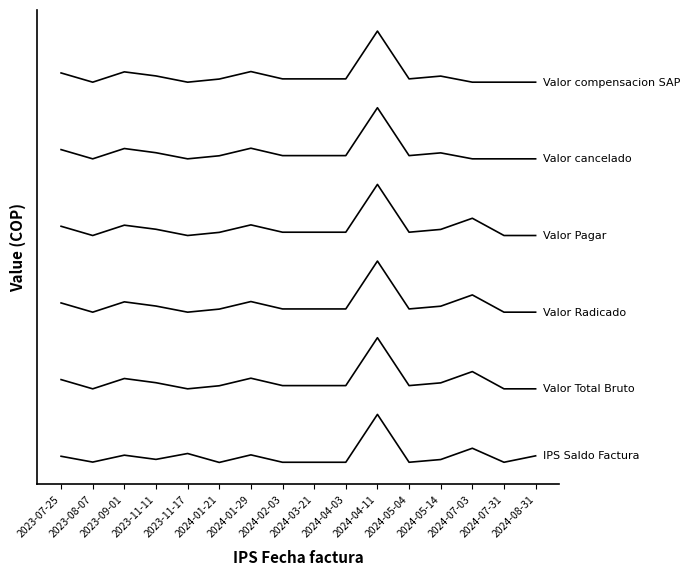

Reading left to right, extract all data points from this chart.

IPS Saldo Factura: 36131.7	13348.7	40387.9	23926.7	46906.3	11986.6	41565.1	12638.8	12638.8	12638.8	200000.0	12638.8	23336.7	67479.2	12638.8	37807.6
Valor Total Bruto: 336131.7	300000.0	340387.9	323926.7	300000.0	311986.6	341565.1	312638.8	312638.8	312638.8	500000.0	312638.8	323336.7	367479.2	300000.0	300000.0
Valor Radicado: 636131.7	600000.0	640387.9	623926.7	600000.0	611986.6	641565.1	612638.8	612638.8	612638.8	800000.0	612638.8	623336.7	667479.2	600000.0	600000.0
Valor Pagar: 936131.7	900000.0	940387.9	924415.0	900000.0	912231.3	941565.1	912896.7	912896.7	912896.7	1100000.0	912896.7	923813.0	967479.2	900000.0	900000.0
Valor cancelado: 1236131.7	1200000.0	1240387.9	1223926.7	1200000.0	1211986.6	1241565.1	1212638.8	1212638.8	1212638.8	1400000.0	1212638.8	1223336.7	1200000.0	1200000.0	1200000.0
Valor compensacion SAP: 1536131.7	1500000.0	1540387.9	1524415.0	1500000.0	1512231.3	1541565.1	1512896.7	1512896.7	1512896.7	1700000.0	1512896.7	1523813.0	1500000.0	1500000.0	1500000.0